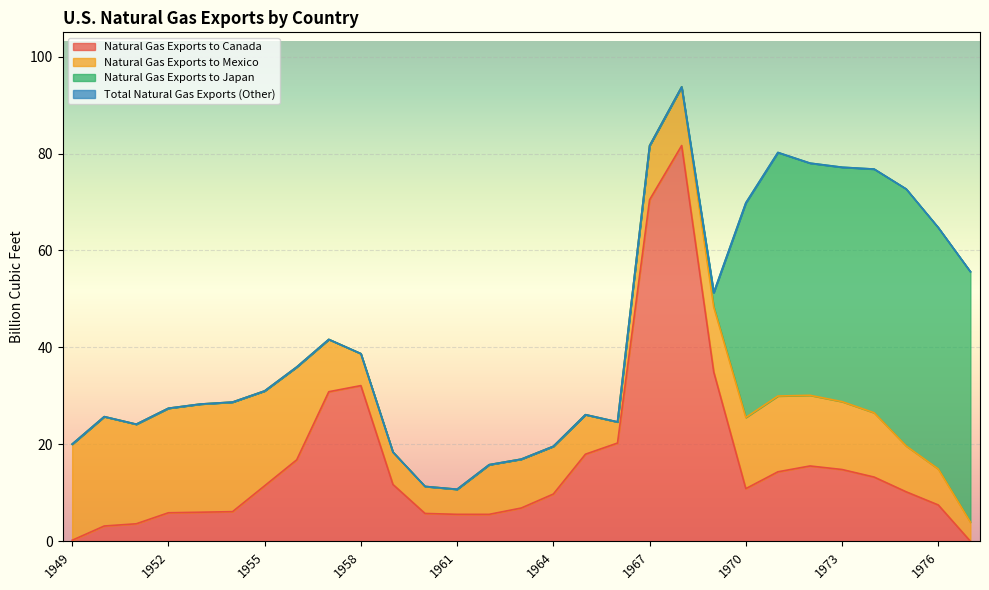

Where is the first local minimum for Total Natural Gas Exports?

1951